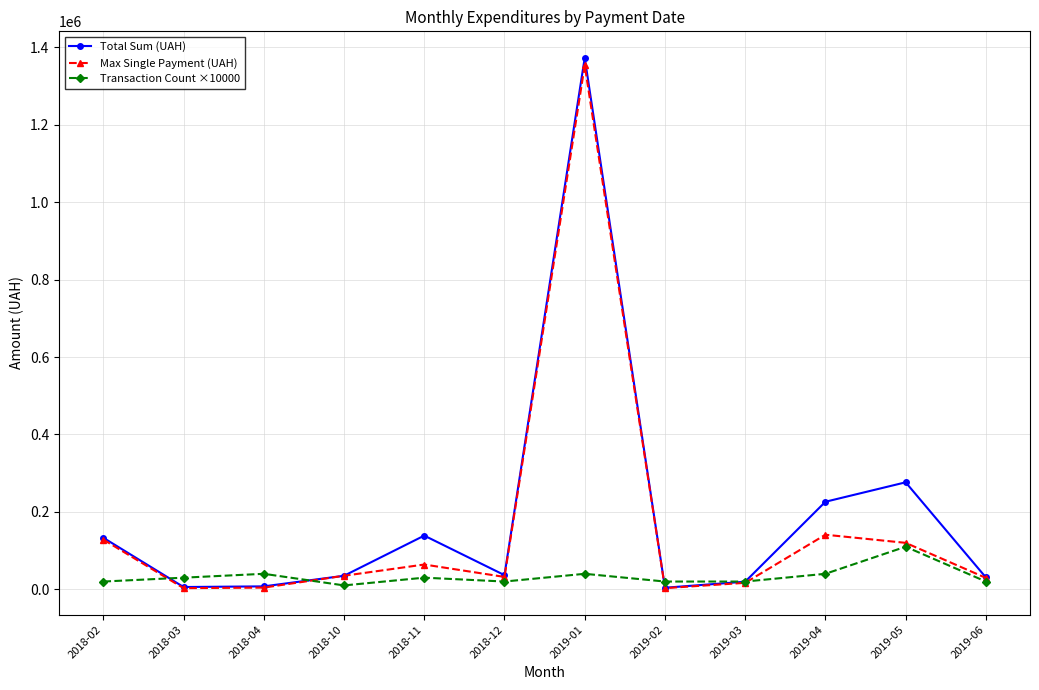

True or false: Transaction Count ×10000 has more than 1 interior local peaks.

True